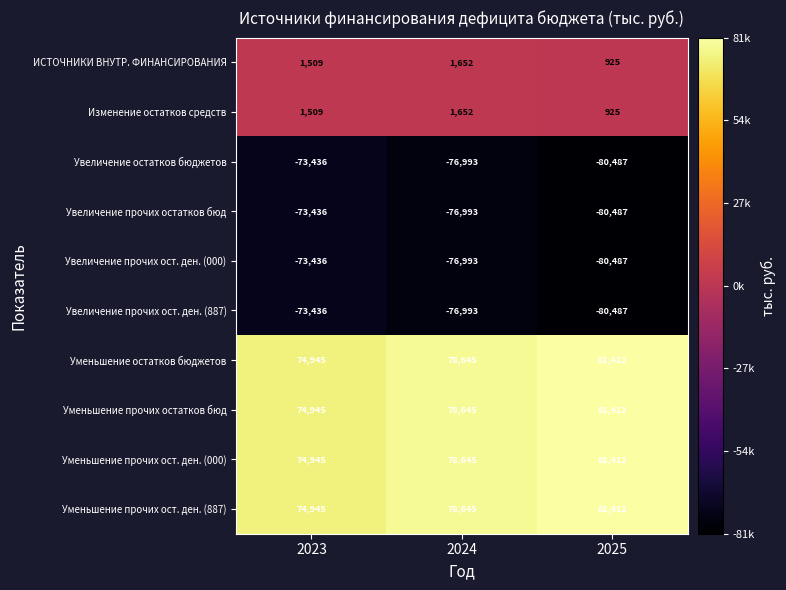

Where does the Увеличение прочих ост. ден. (887) series first go above -76993?

2023